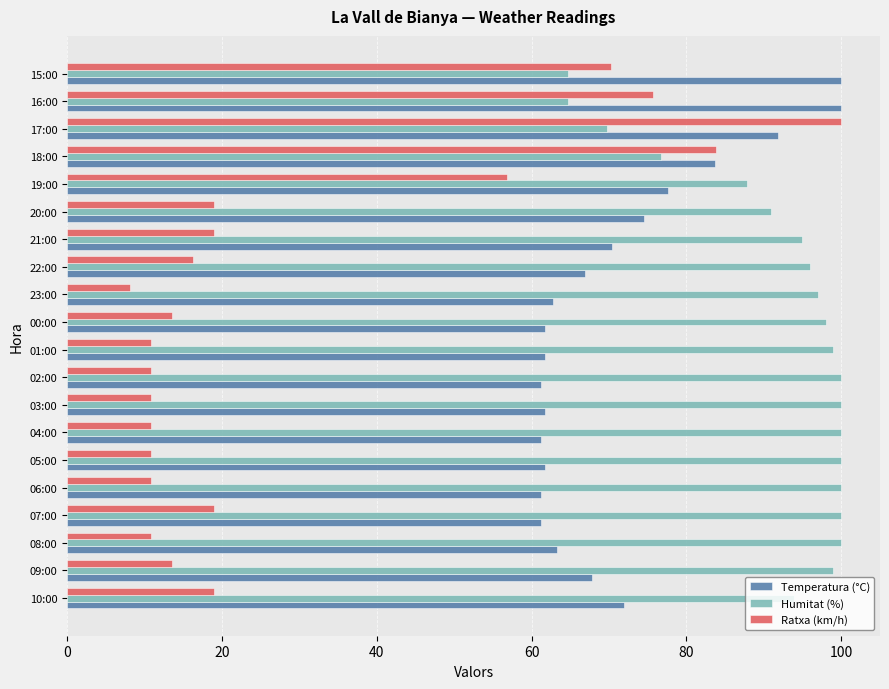

Which series has the largest total across all categories?

Humitat (%)